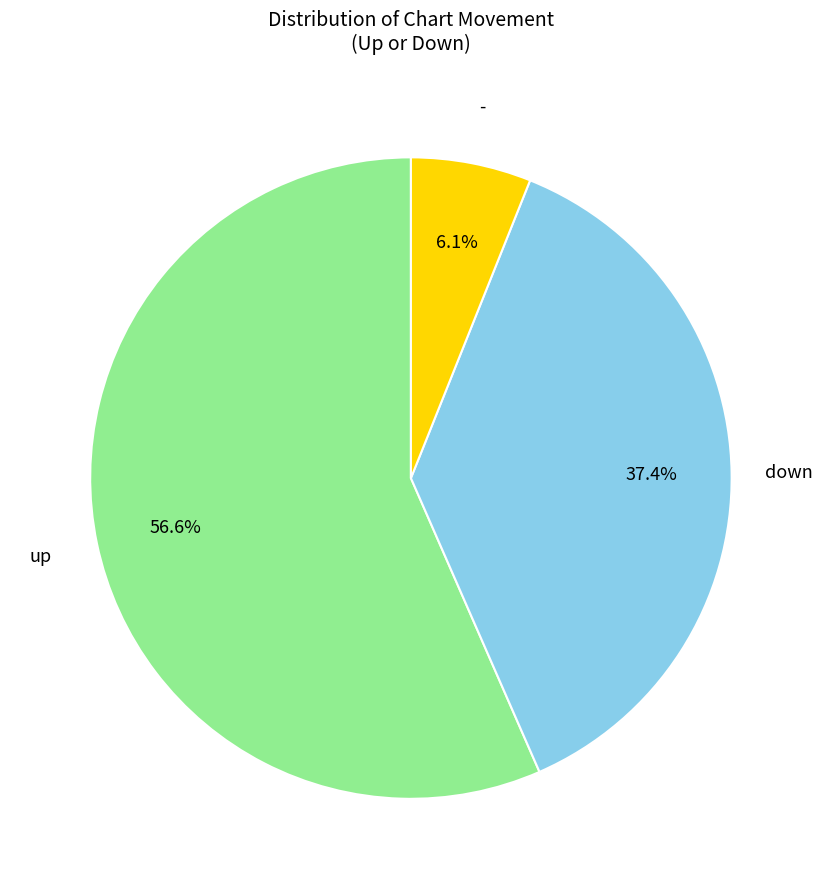

Count the number of slices in the pie.

3